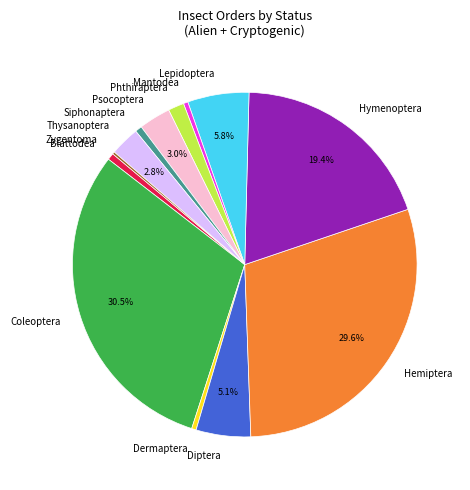

To the nearest percent, what is the combined percentage of Lepidoptera and Siphonaptera?

6%